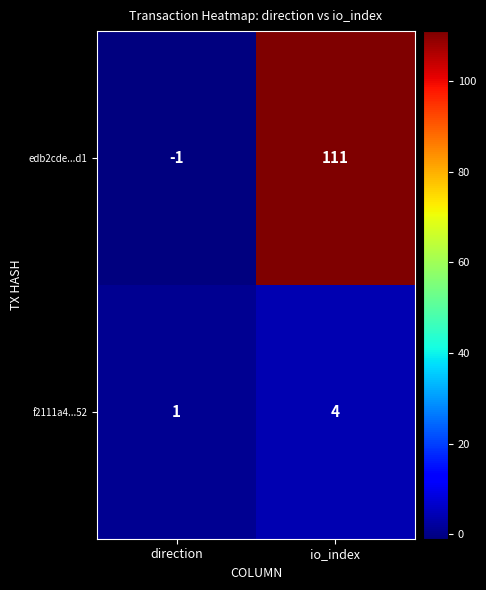

Rank the series by their average value, from lowest to highest.

f2111a4...52, edb2cde...d1